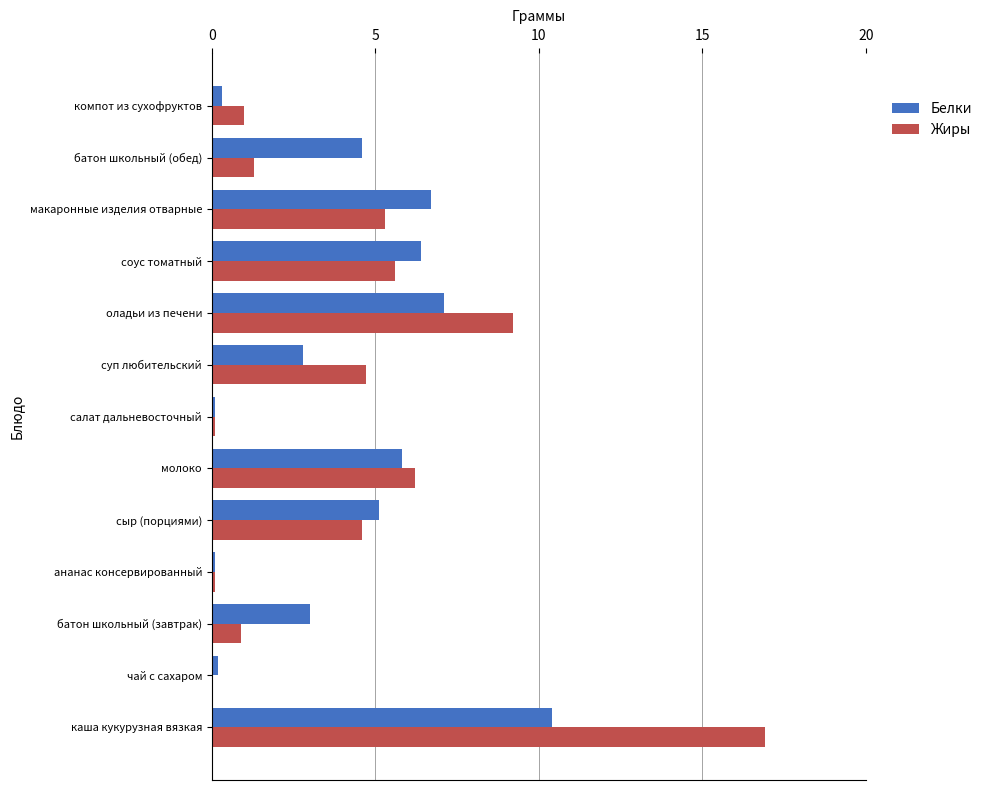

Is the value of Белки at батон школьный (завтрак) greater than the value of Жиры at компот из сухофруктов?

Yes